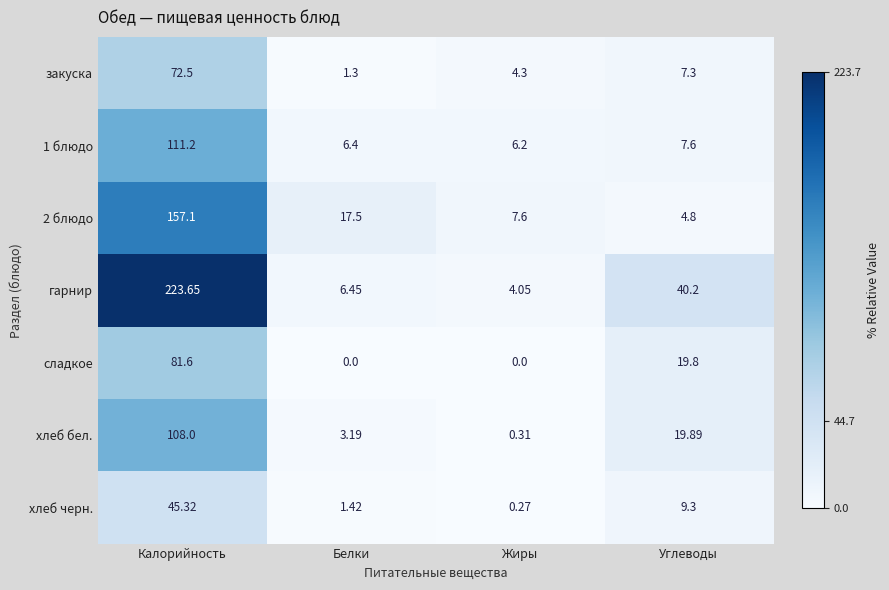

Which series has the largest range (max minus min)?

гарнир